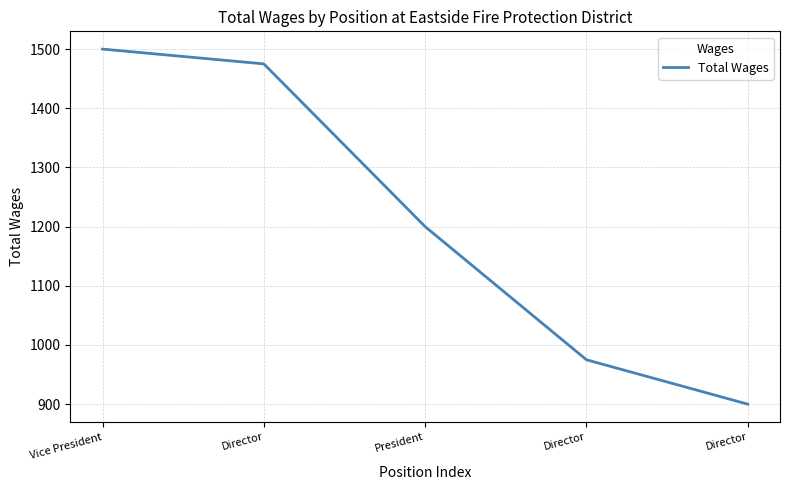

Approximately how many times larger is the value at Director compared to President?

0.8